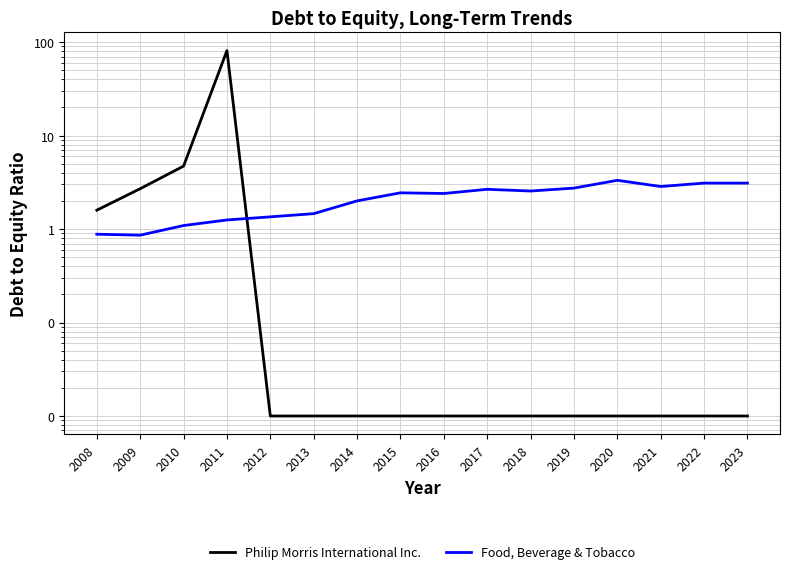

The Food, Beverage & Tobacco series shows 2.7 at 2017. True or false?

True